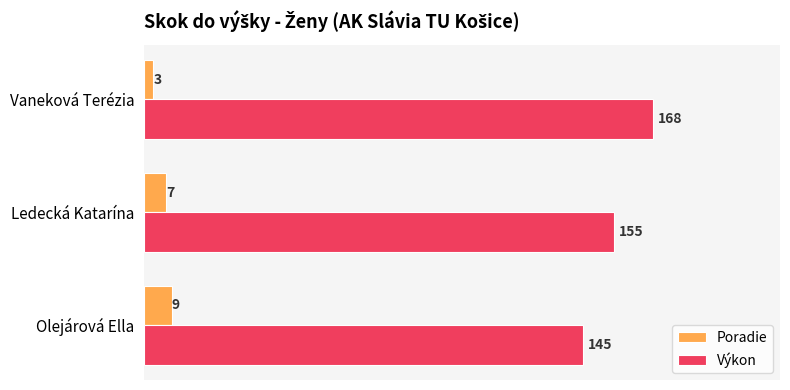

What is the sum of all Poradie values?

19